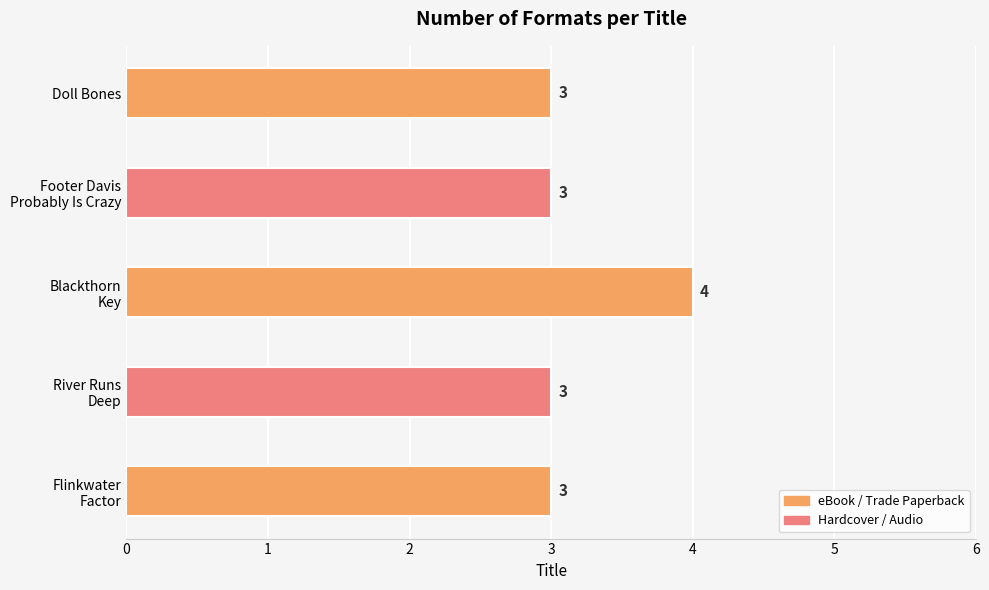

What is the smallest value displayed?

3